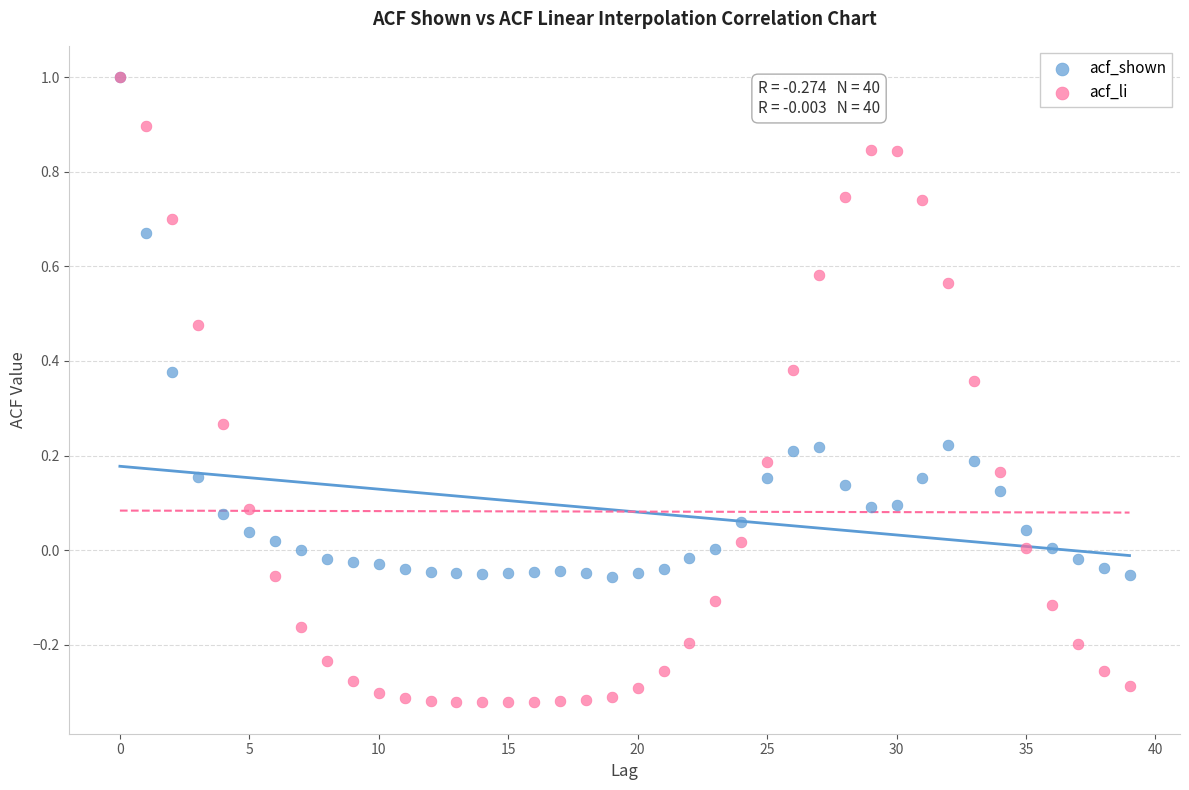

Which series has the largest Y range (max minus min)?

acf_li